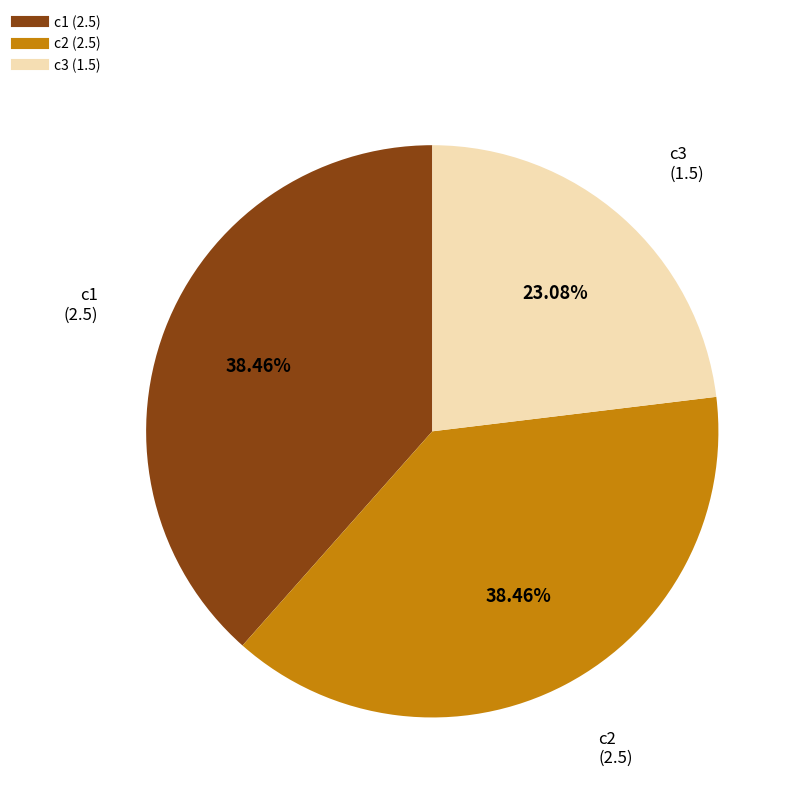

Which has a higher value, c3 or c1?

c1